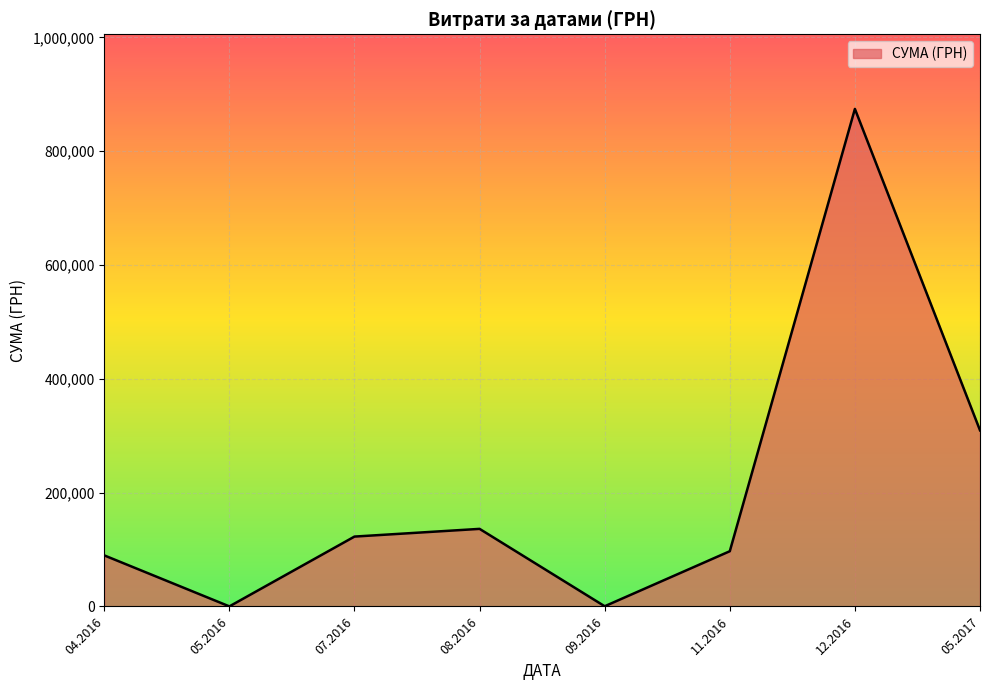

What is the sum of all values?

1630103.2